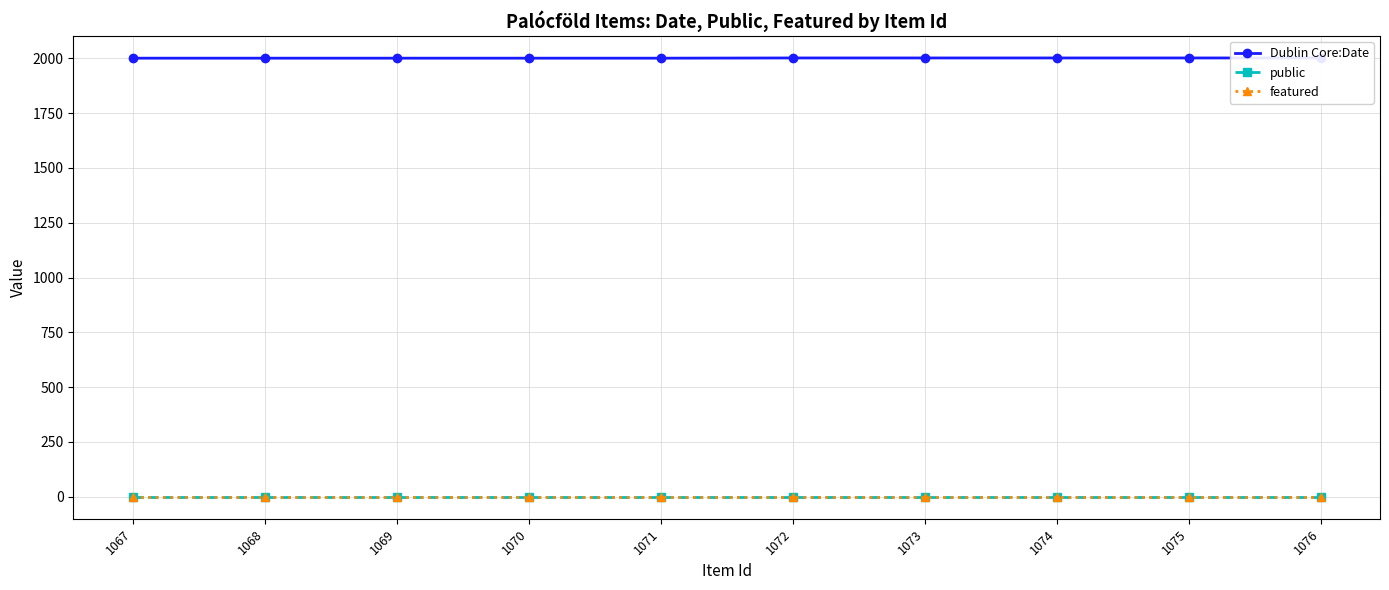

How many data points does each series have?

10